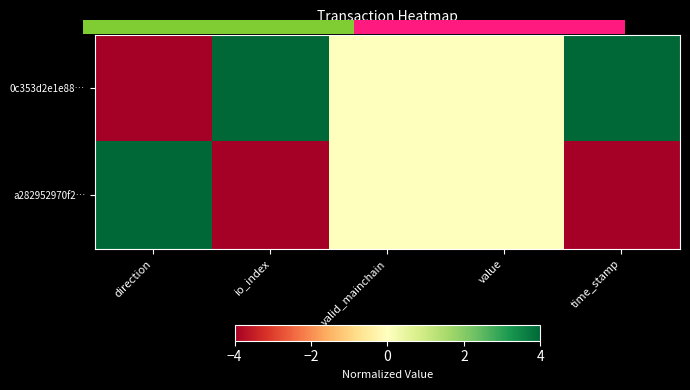

How many data points does each series have?

5